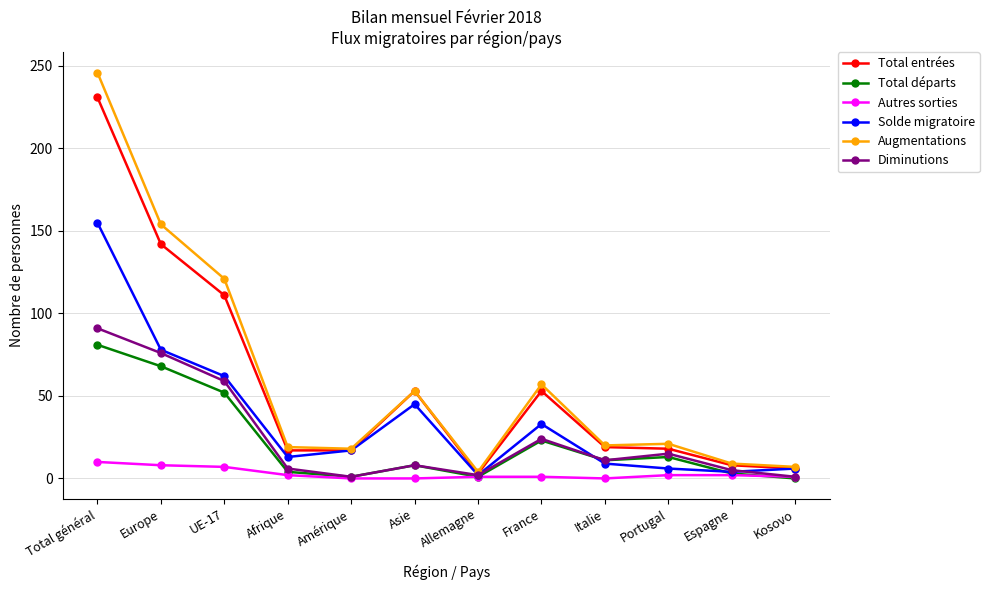

What is the sum of all Total départs values?

265